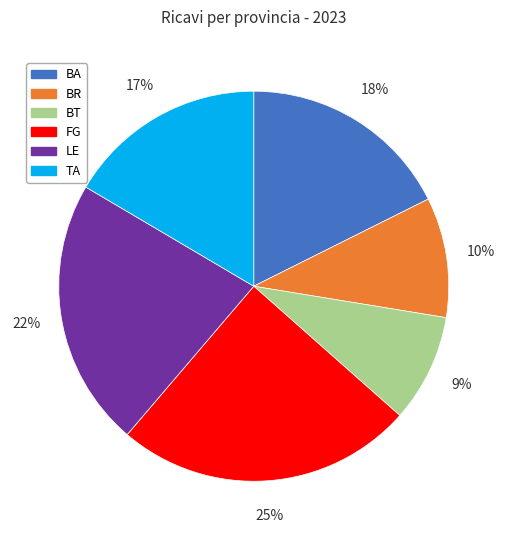

Which category has the smallest portion of the pie?

BT